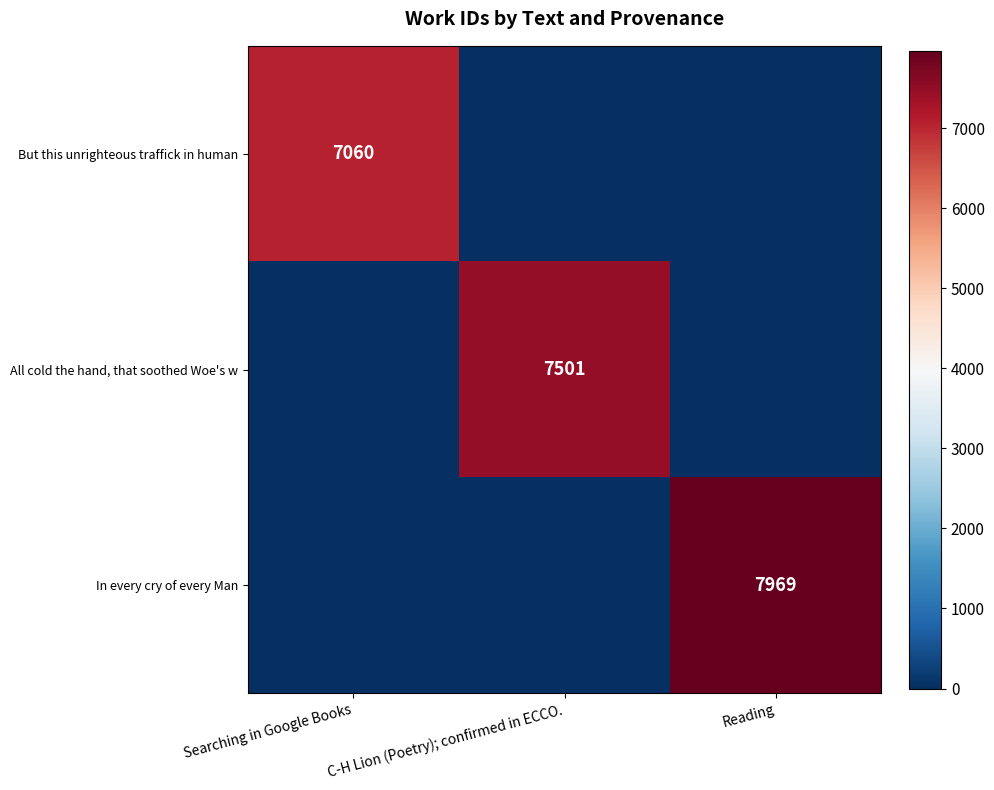

The All cold the hand, that soothed Woe's w series shows 1741 at C-H Lion (Poetry); confirmed in ECCO.. True or false?

False